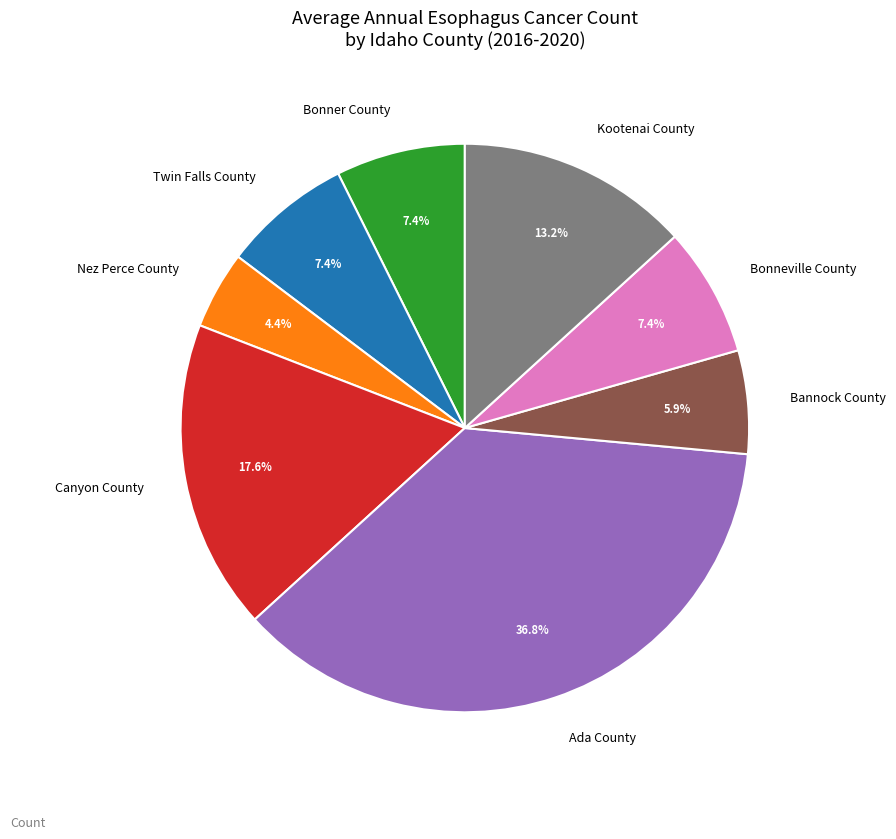

To the nearest percent, what is the difference between the largest and smallest slice percentages?

32%